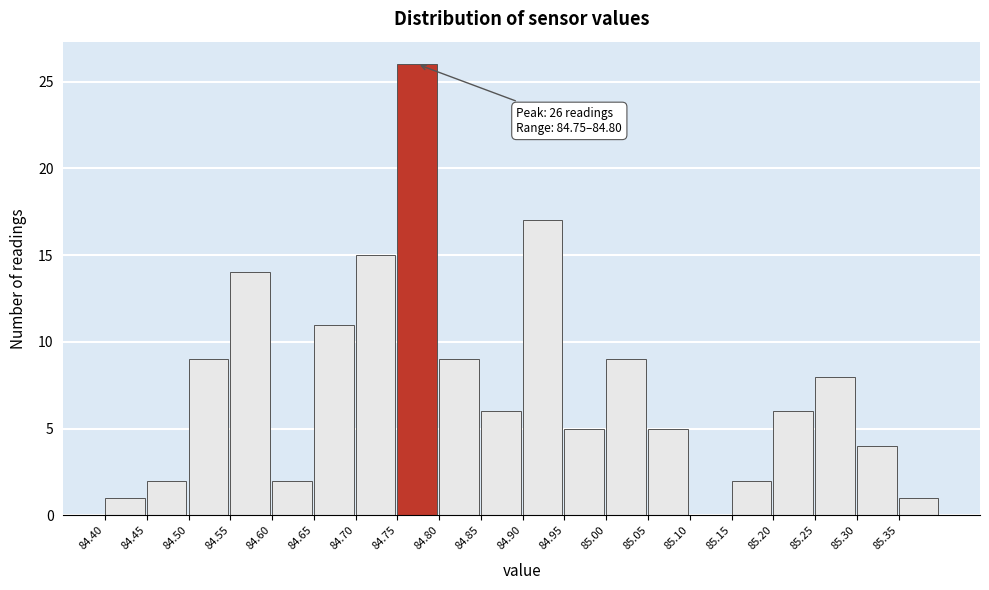

Which range on the x-axis has the tallest bar?

84.75 to 84.80